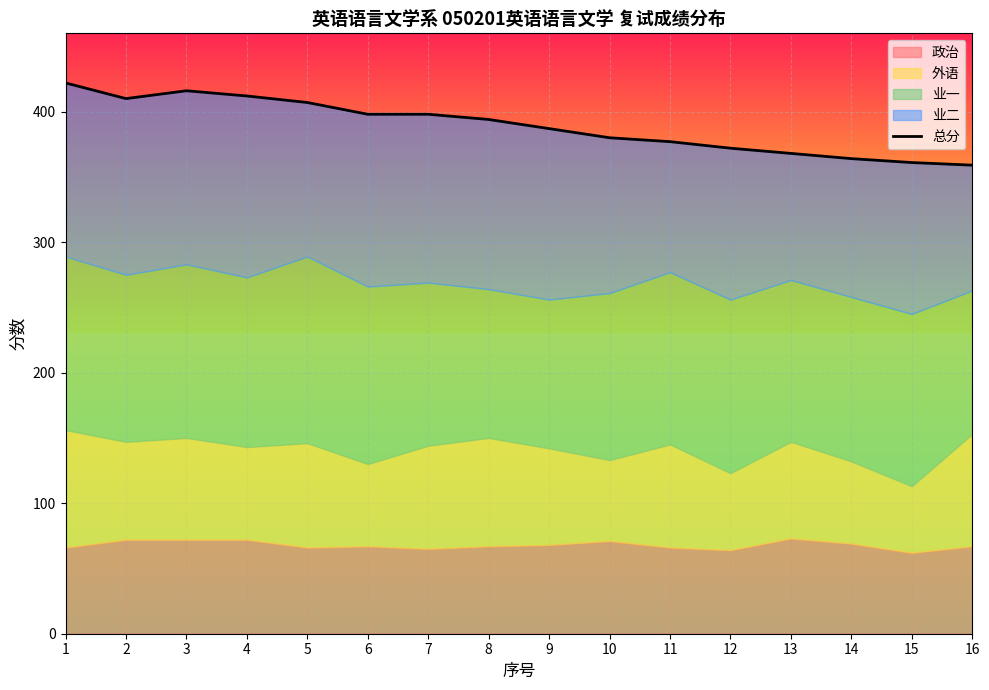

What is the difference between the second highest and second lowest values?

55